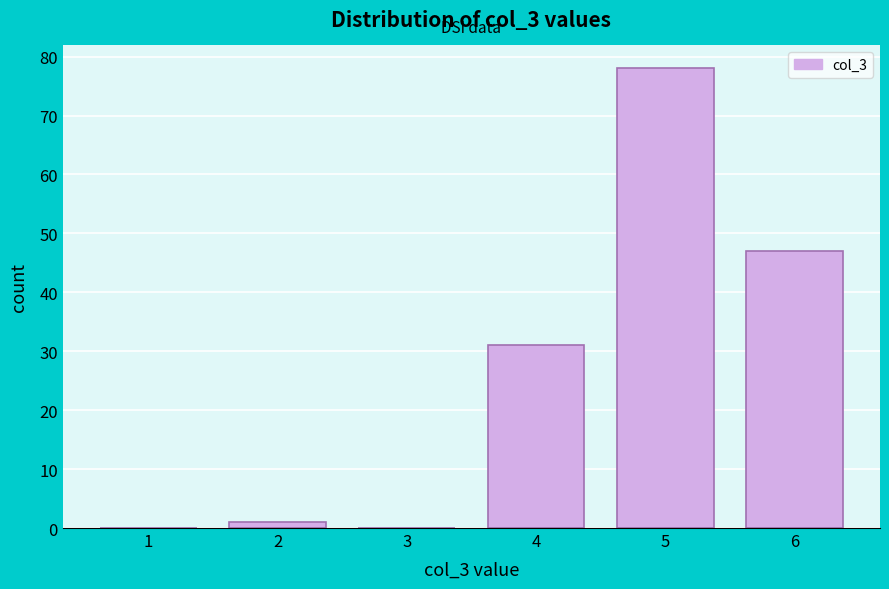

Reading left to right, list all the values displayed in this chart.

1=0	2=1	3=0	4=31	5=78	6=47